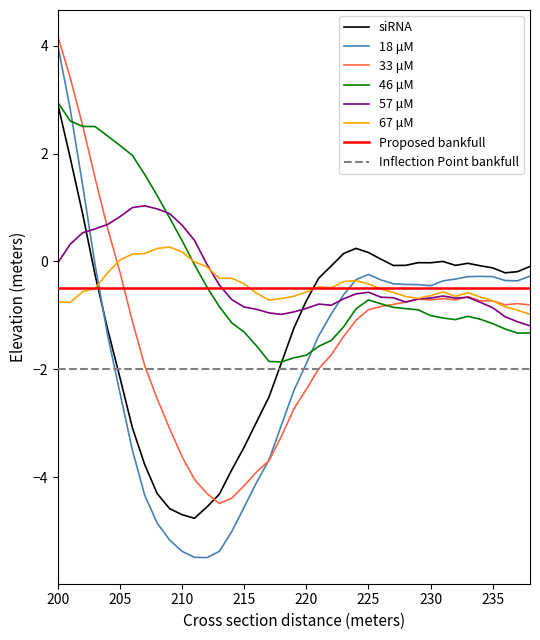

At 227, list the series in order from smallest to largest.

46 μM, 33 μM, 57 μM, 67 μM, 18 μM, siRNA